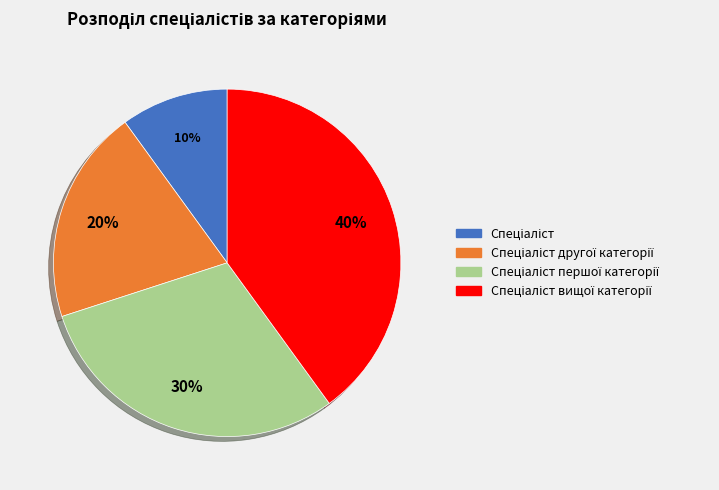

To the nearest percent, what is the difference between the largest and smallest slice percentages?

30%